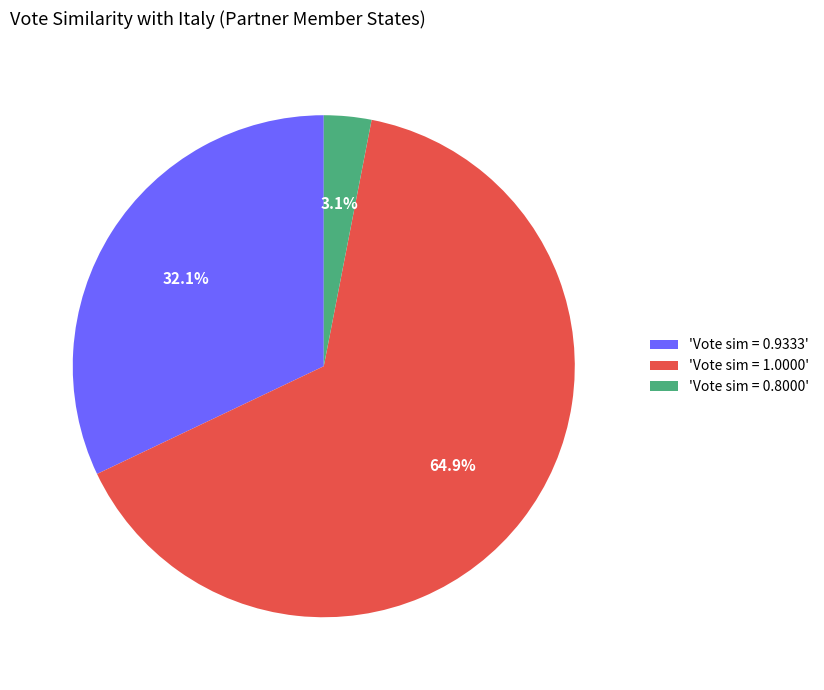

What is the majority slice?

'Vote sim = 1.0000'